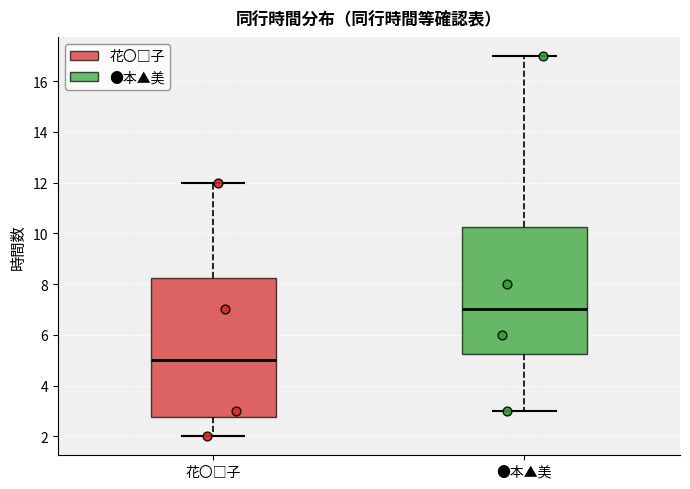

Where does the median line of the box for ●本▲美 sit on the y-axis? The values are not printed on the chart, so give them approximately, as read against the axis.

7.0